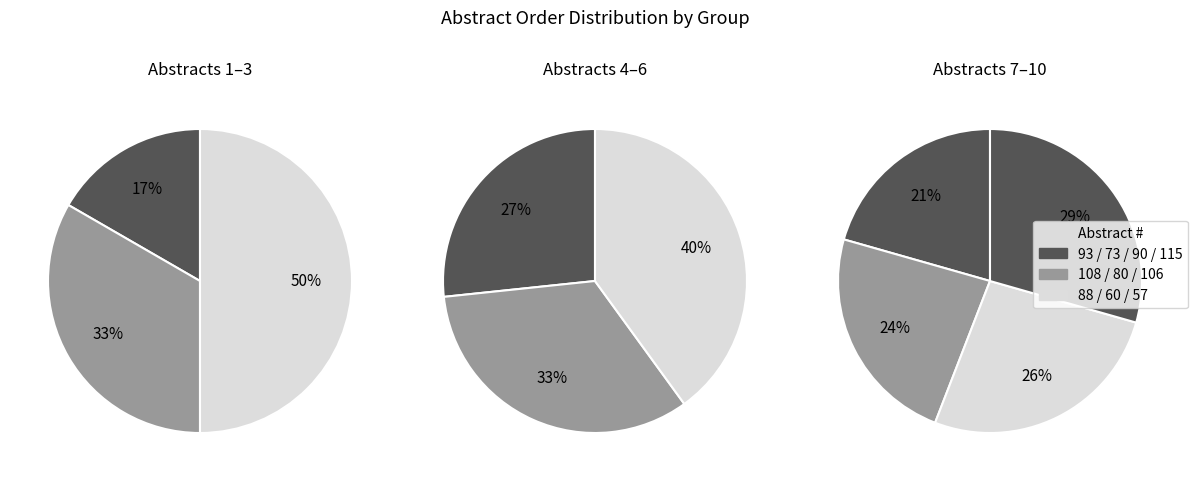

Count the number of slices in the pie.

10